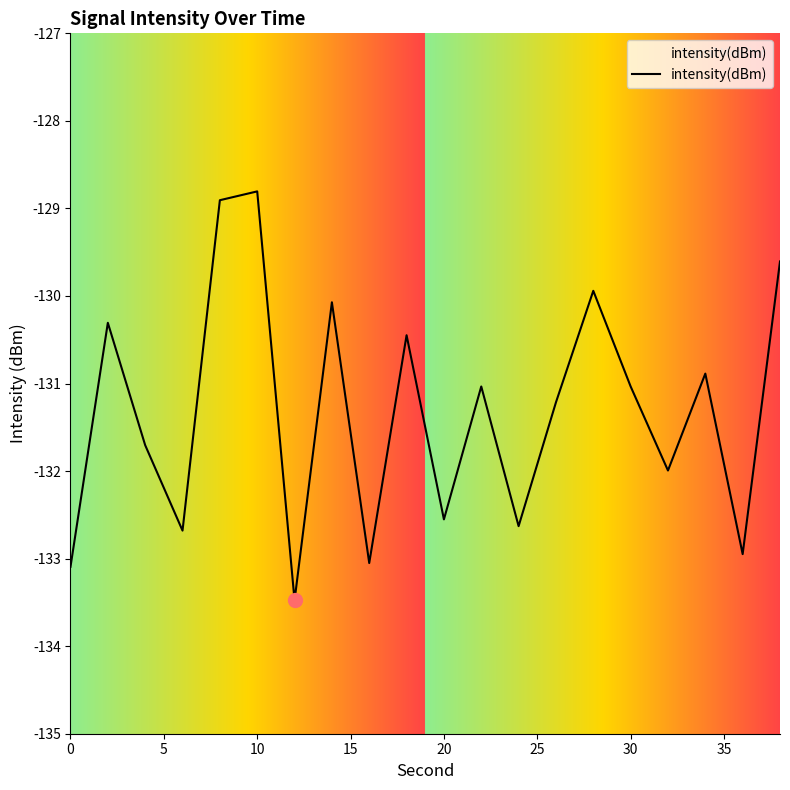

Reading right to left, extract all data points from this chart.

-129.6	-132.9	-130.9	-132.0	-131.0	-129.9	-131.2	-132.6	-131.0	-132.6	-130.4	-133.1	-130.1	-133.5	-128.8	-128.9	-132.7	-131.7	-130.3	-133.1